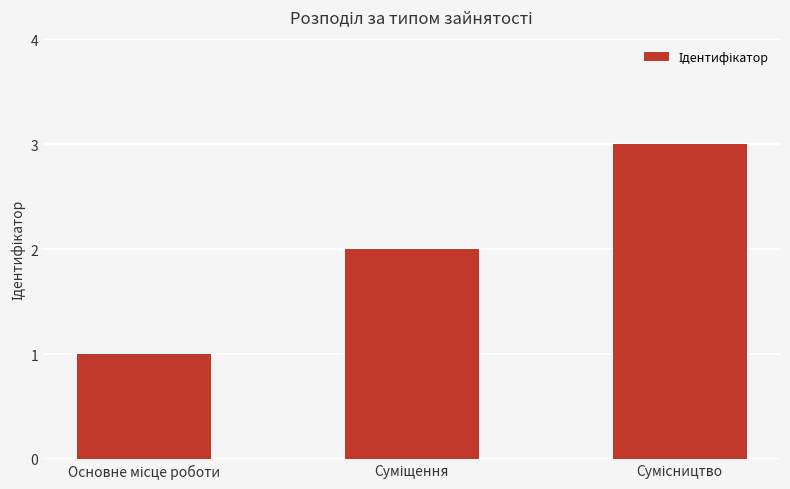

What is the sum of all values?

6